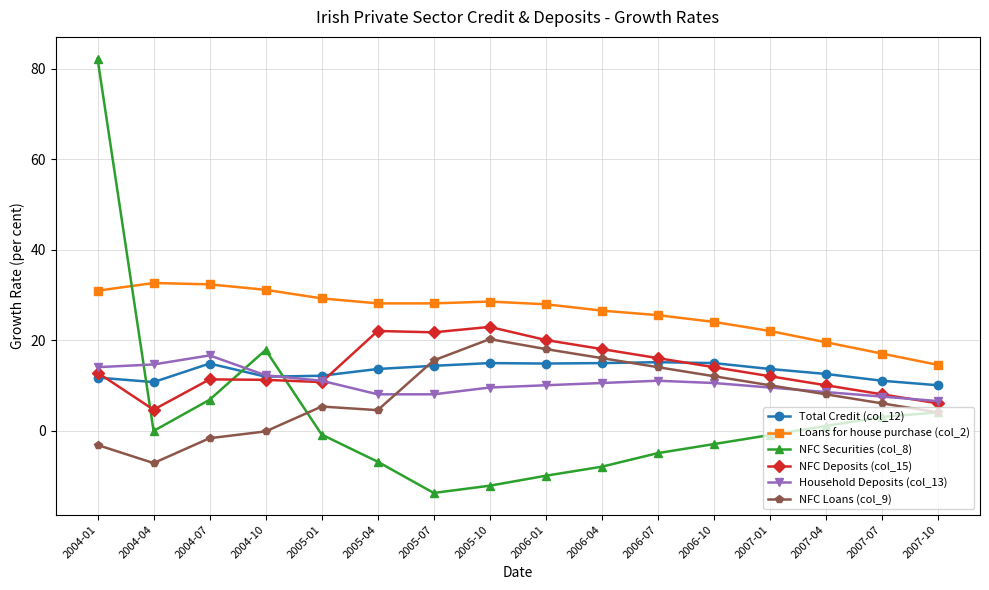

How many data points in NFC Loans (col_9) are less than 8?

8